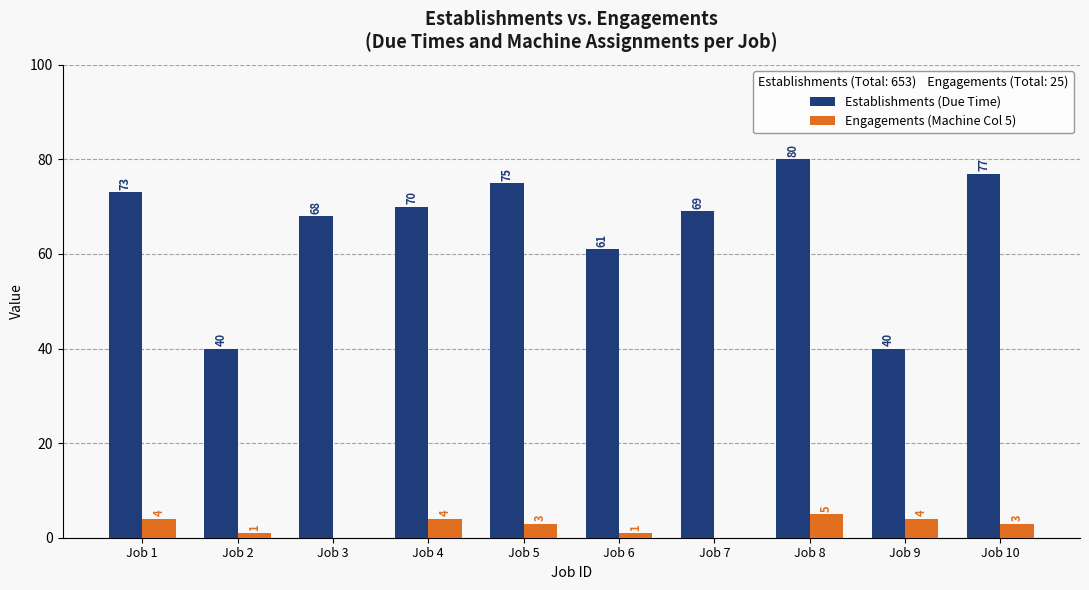

Which category has the highest value across all series?

Job 8